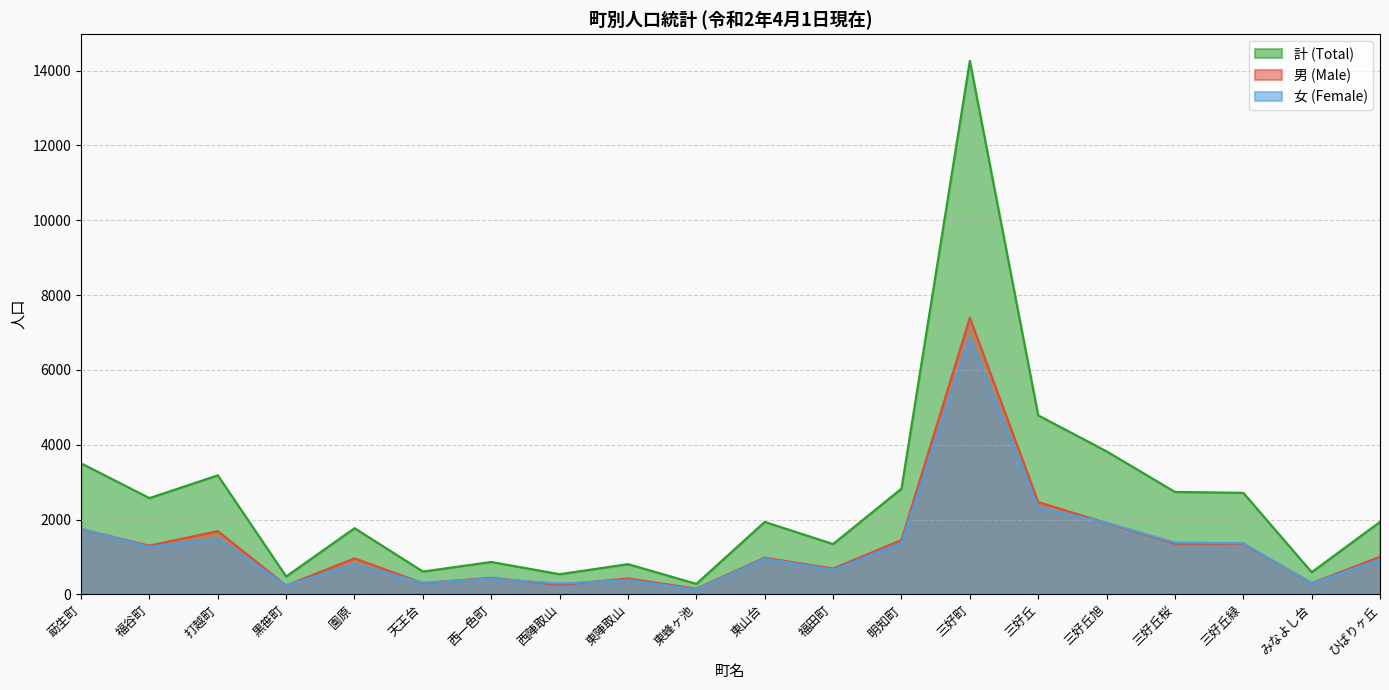

At 三好丘桜, list the series in order from largest to smallest.

計 (Total), 女 (Female), 男 (Male)